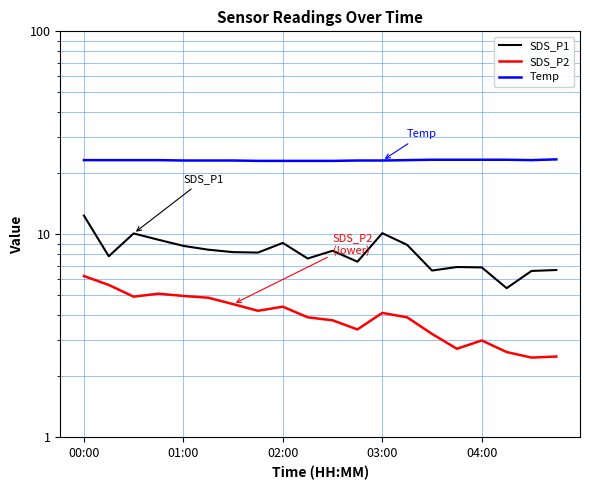

The value of SDS_P1 at 19 is 10.6. True or false?

False